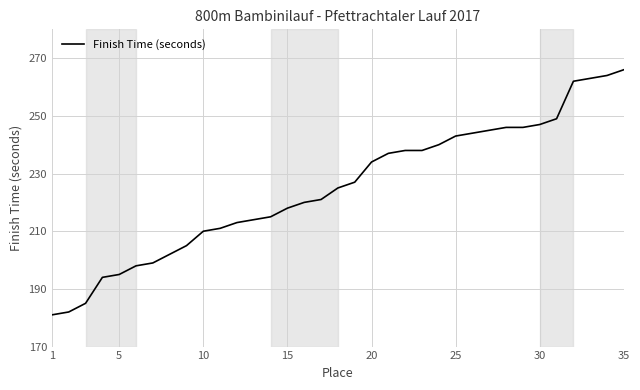

Reading left to right, list all the values displayed in this chart.

181	182	185	194	195	198	199	202	205	210	211	213	214	215	218	220	221	225	227	234	237	238	238	240	243	244	245	246	246	247	249	262	263	264	266